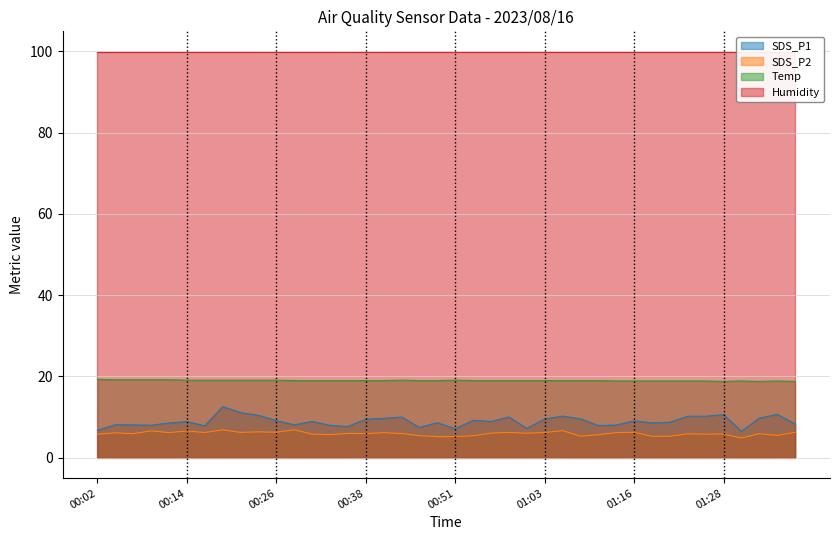

True or false: SDS_P1 has a value of 8.9 at 00:31.

True